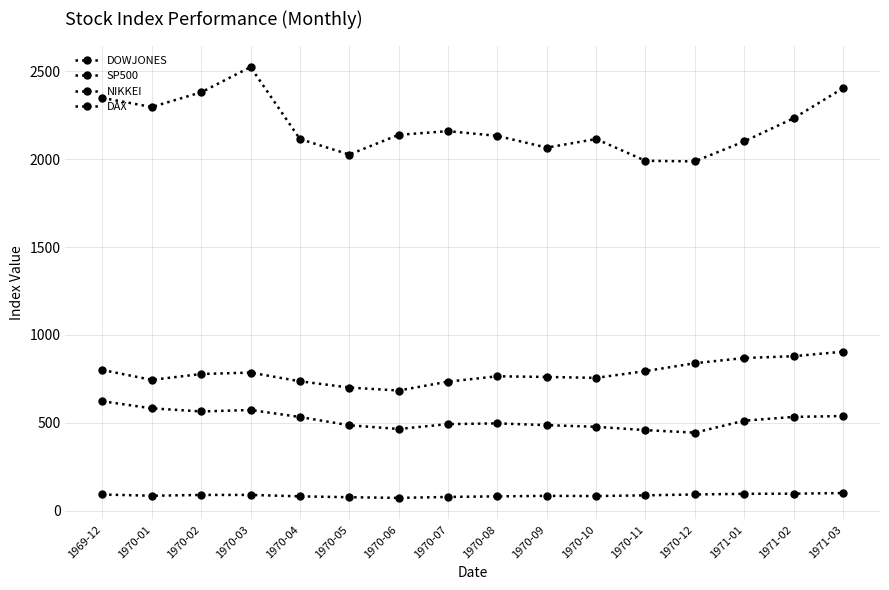

True or false: SP500 has more than 0 points higher than both neighbors.

True